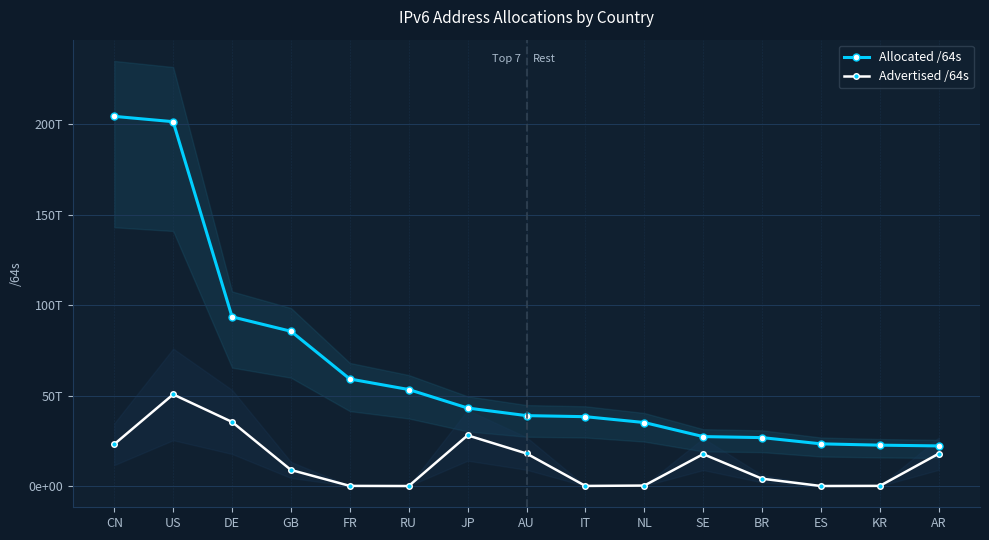

The Advertised /64s series shows 28010167271424 at JP. True or false?

True